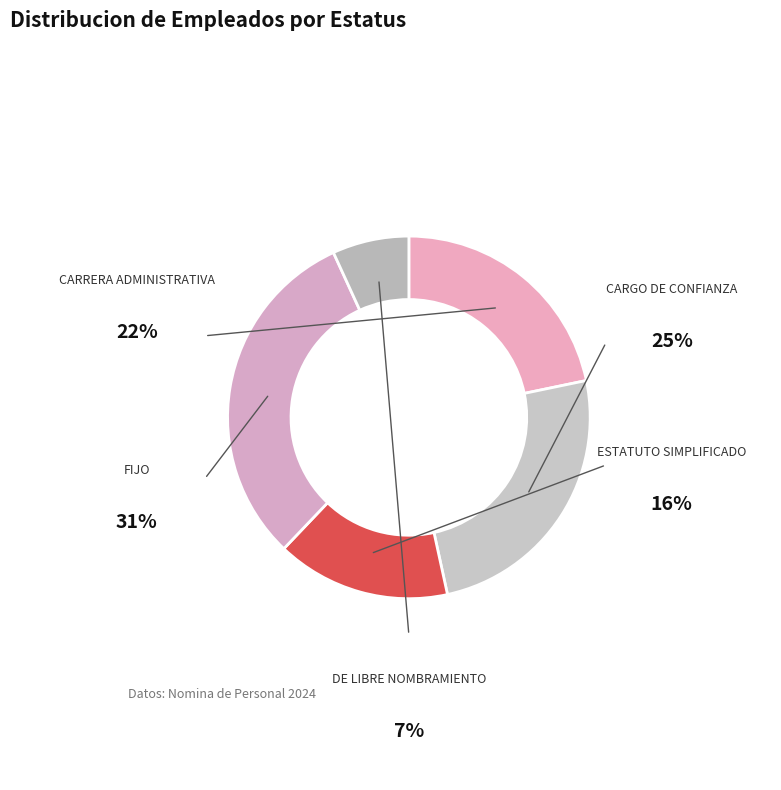

How many segments does this pie chart have?

5